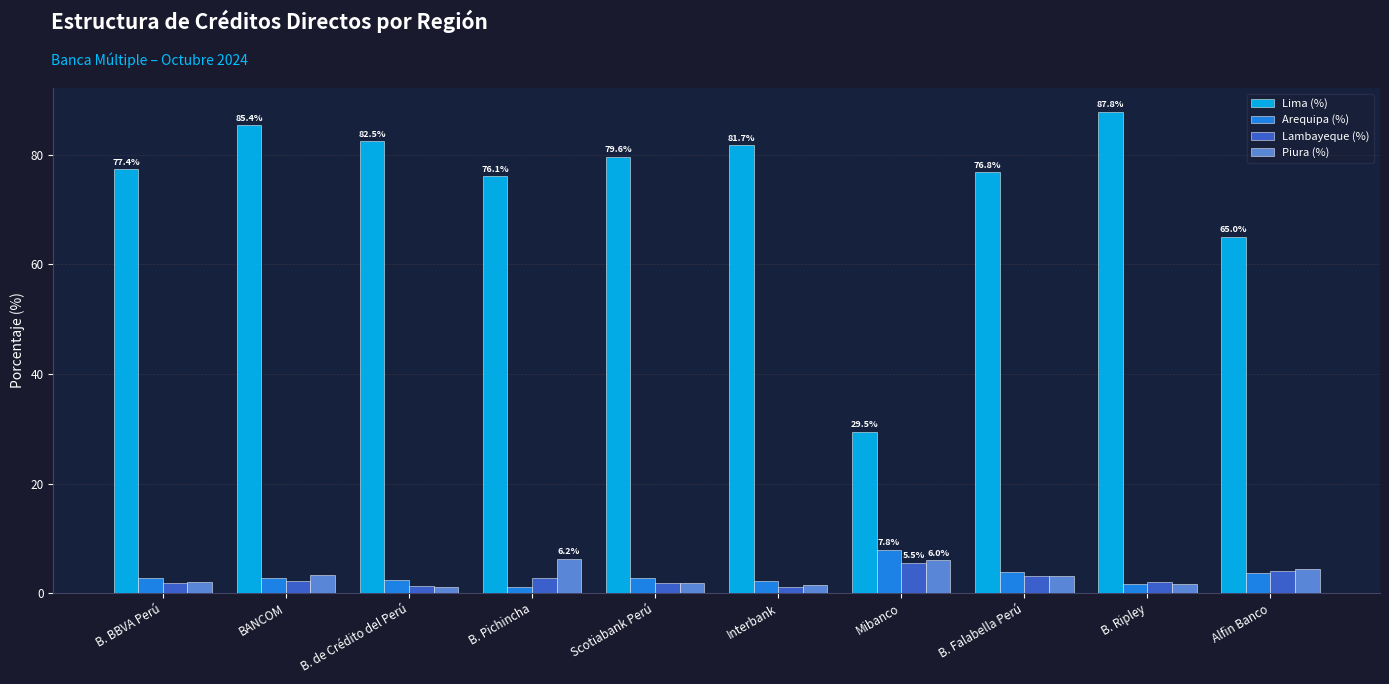

Which series has the widest spread of values?

Lima (%)